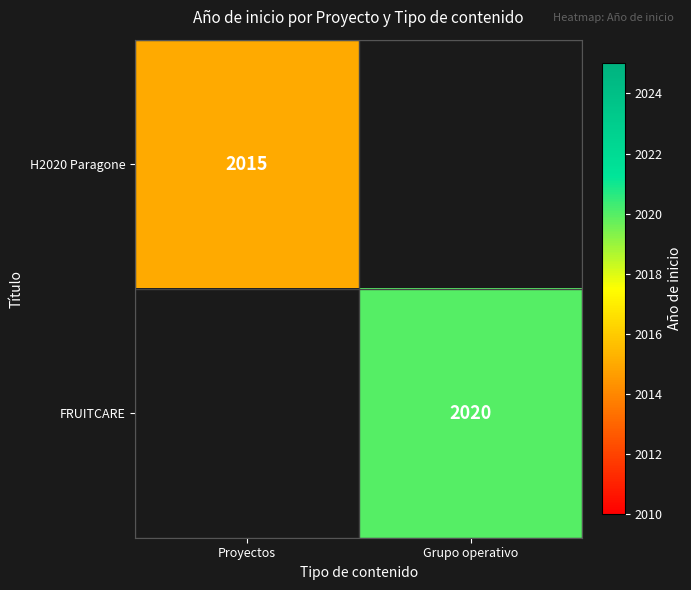

The H2020 Paragone series shows 2015 at Proyectos. True or false?

True